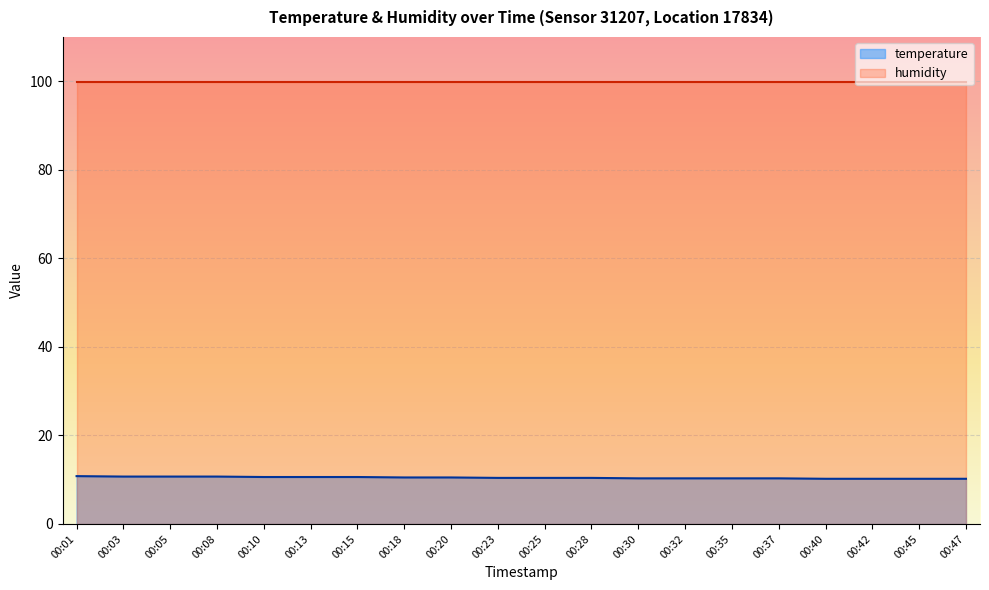

The chart shows a value of 15.6 at 00:35. True or false?

False